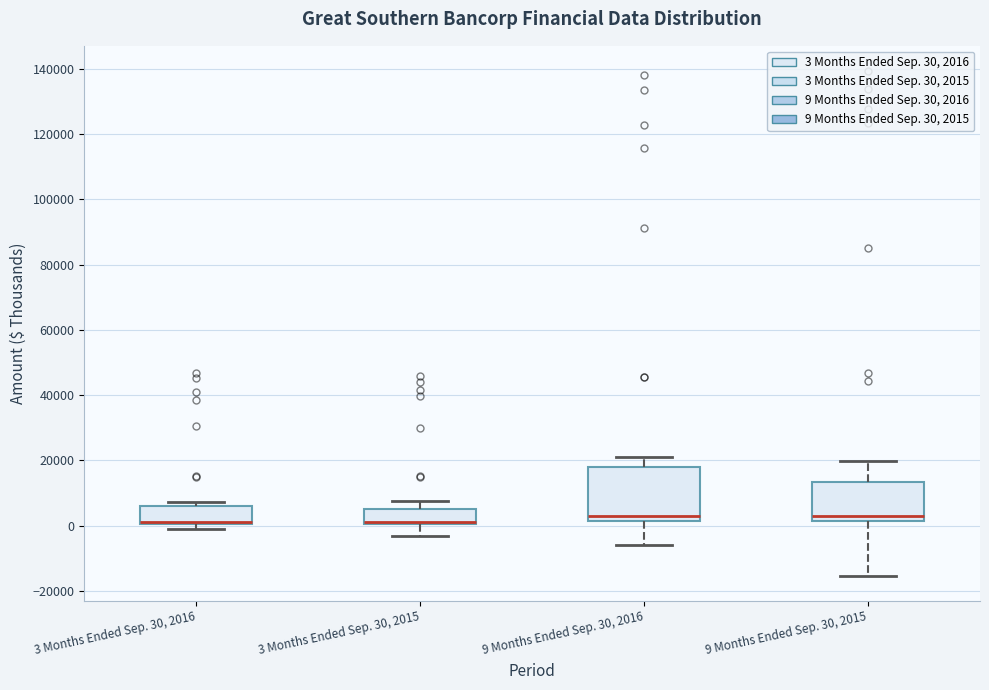

Comparing the boxes themselves (not the whiskers), which one is the tallest?

9 Months Ended Sep. 30, 2016